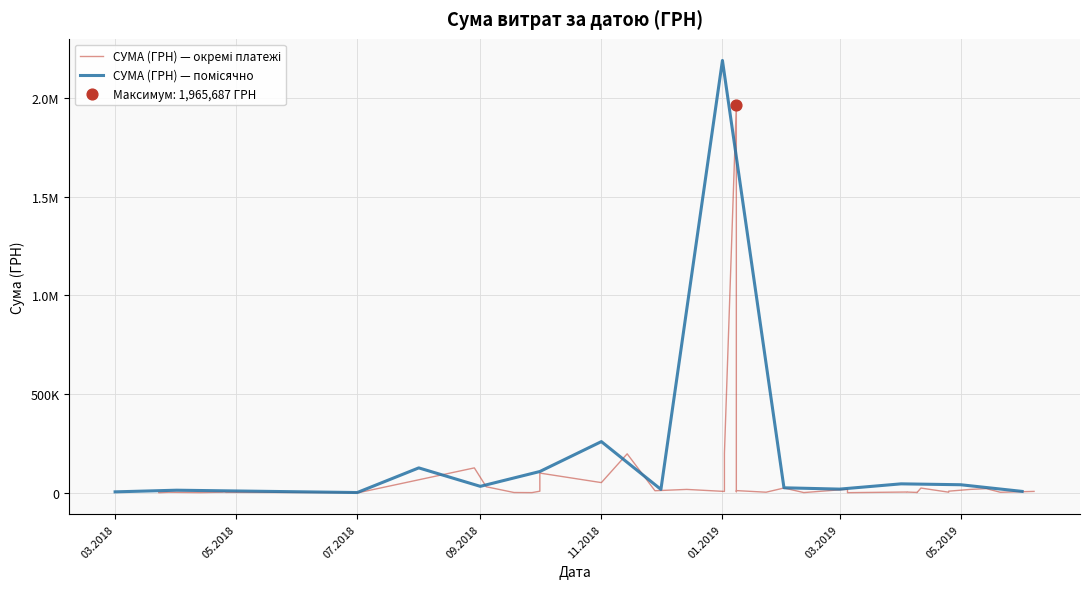

What is the change in value from 23.01.2019 to 27.09.2018?

-2123.9